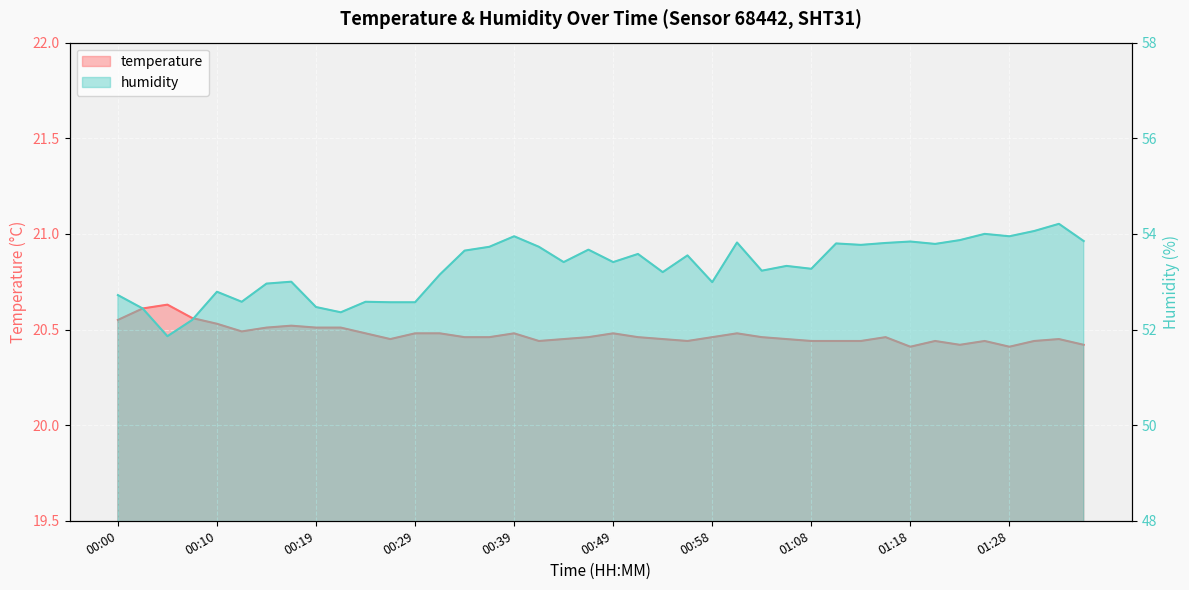

Reading right to left, list all the values displayed in this chart.

temperature: 01:35=20.4	01:33=20.4	01:30=20.4	01:28=20.4	01:25=20.4	01:23=20.4	01:20=20.4	01:18=20.4	01:15=20.5	01:13=20.4	01:11=20.4	01:08=20.4	01:06=20.4	01:03=20.5	01:01=20.5	00:58=20.5	00:56=20.4	00:54=20.4	00:51=20.5	00:49=20.5	00:46=20.5	00:44=20.4	00:41=20.4	00:39=20.5	00:36=20.5	00:34=20.5	00:32=20.5	00:29=20.5	00:27=20.4	00:24=20.5	00:22=20.5	00:19=20.5	00:17=20.5	00:14=20.5	00:12=20.5	00:10=20.5	00:07=20.6	00:05=20.6	00:02=20.6	00:00=20.6
humidity: 01:35=53.9	01:33=54.2	01:30=54.1	01:28=54.0	01:25=54.0	01:23=53.9	01:20=53.8	01:18=53.8	01:15=53.8	01:13=53.8	01:11=53.8	01:08=53.3	01:06=53.3	01:03=53.2	01:01=53.8	00:58=53.0	00:56=53.5	00:54=53.2	00:51=53.6	00:49=53.4	00:46=53.7	00:44=53.4	00:41=53.7	00:39=54.0	00:36=53.7	00:34=53.6	00:32=53.1	00:29=52.6	00:27=52.6	00:24=52.6	00:22=52.4	00:19=52.5	00:17=53.0	00:14=53.0	00:12=52.6	00:10=52.8	00:07=52.2	00:05=51.9	00:02=52.4	00:00=52.7